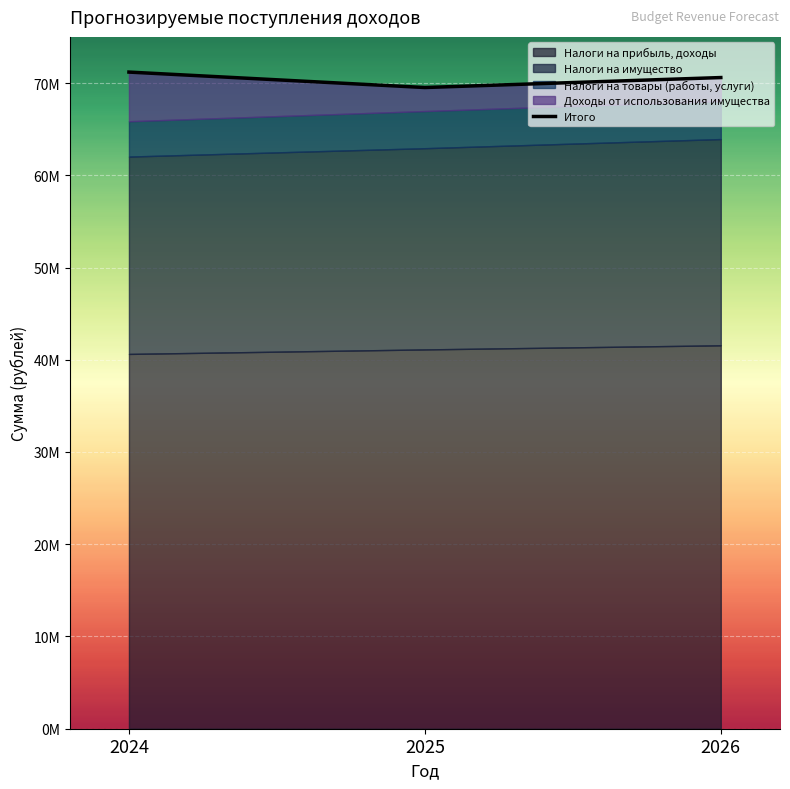

How many data points are less than 70592000?

1